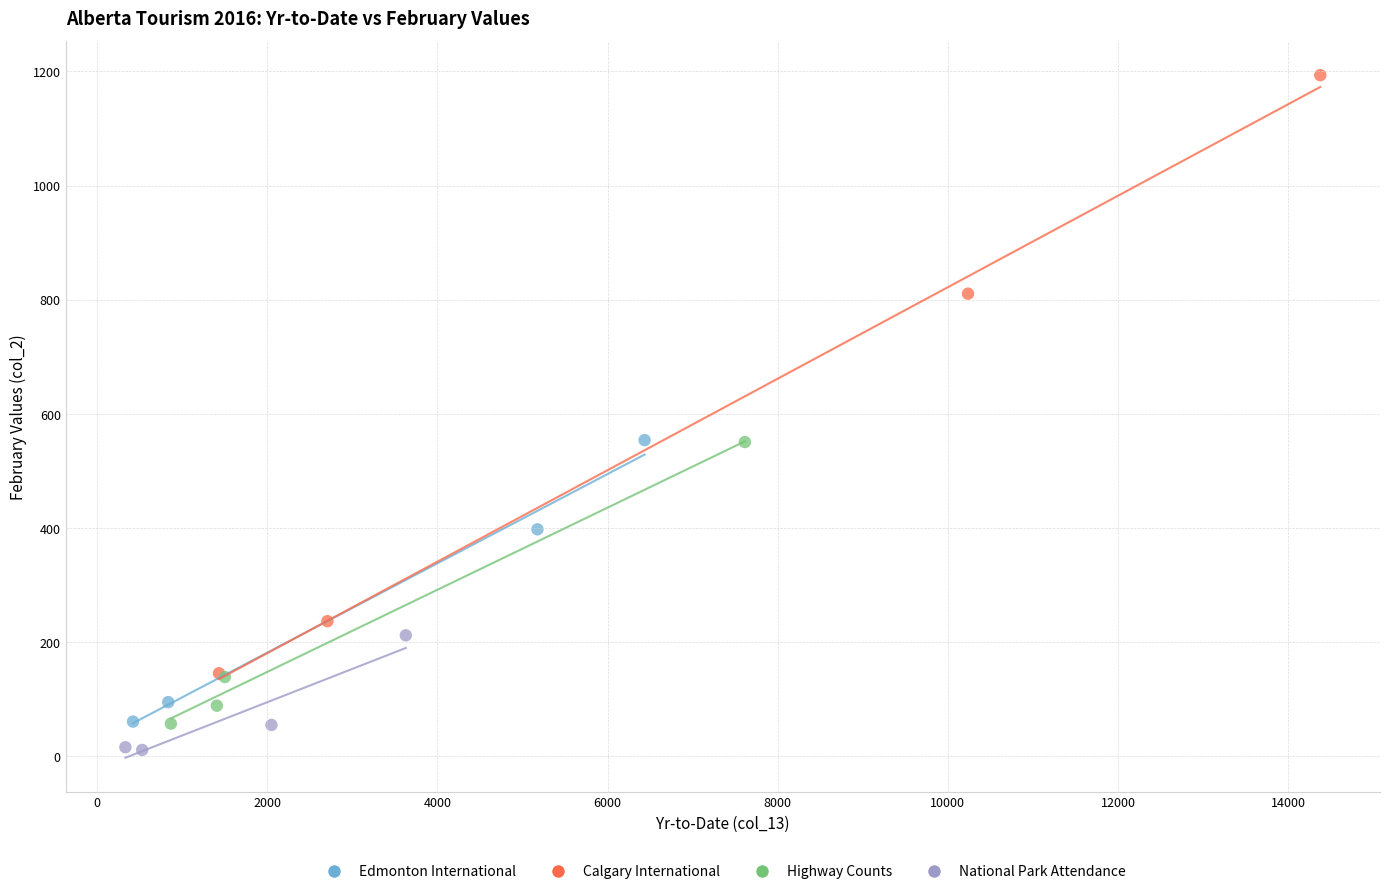

Which series contains the lowest Y value?

National Park Attendance